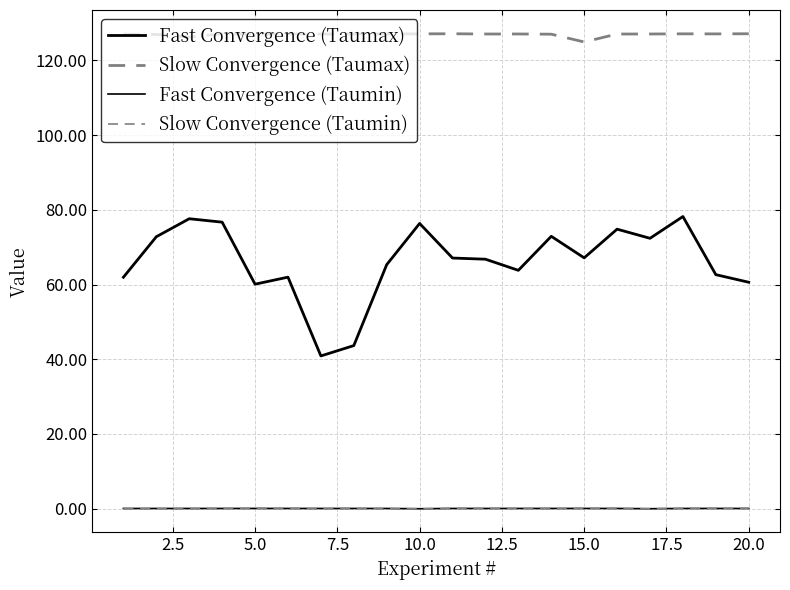

Is this an area chart (filled region under the line)?

No